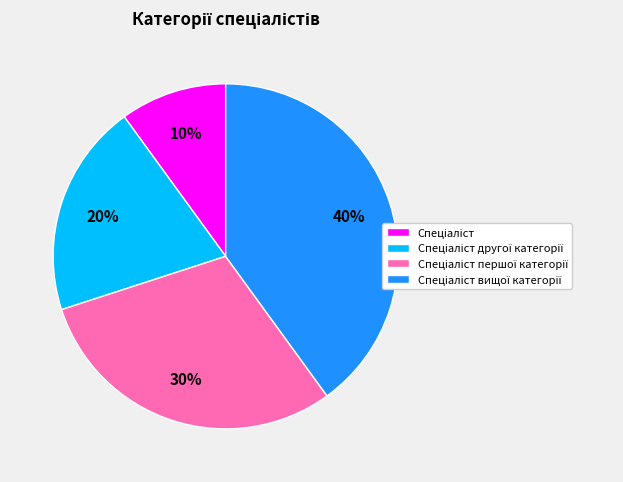

To the nearest percent, what is the difference between the largest and smallest slice percentages?

30%